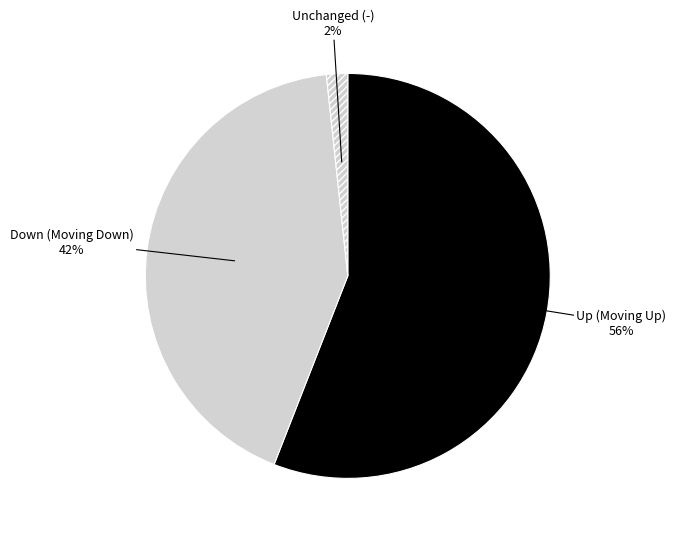

To the nearest percent, what is the difference between the largest and smallest slice percentages?

54%